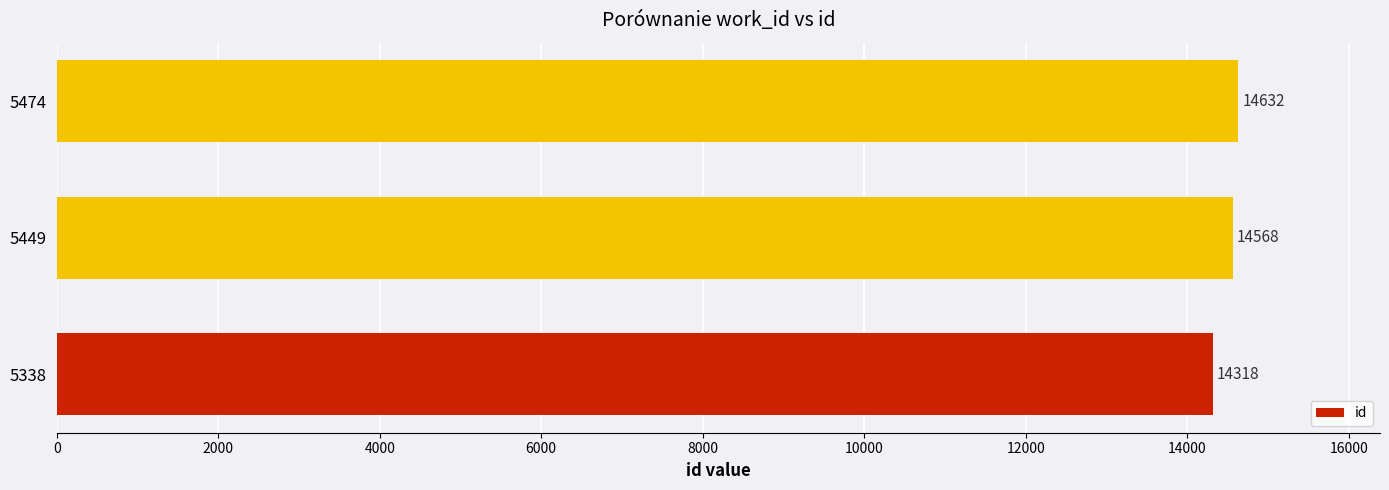

The chart shows a value of 5681 at 5474. True or false?

False